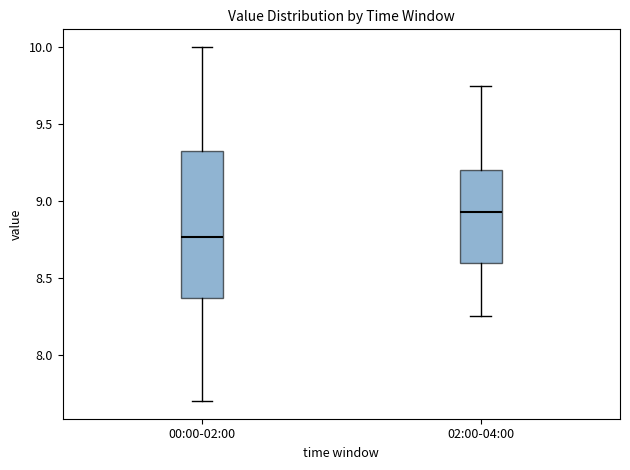

Which box has the lowest median line?

00:00-02:00